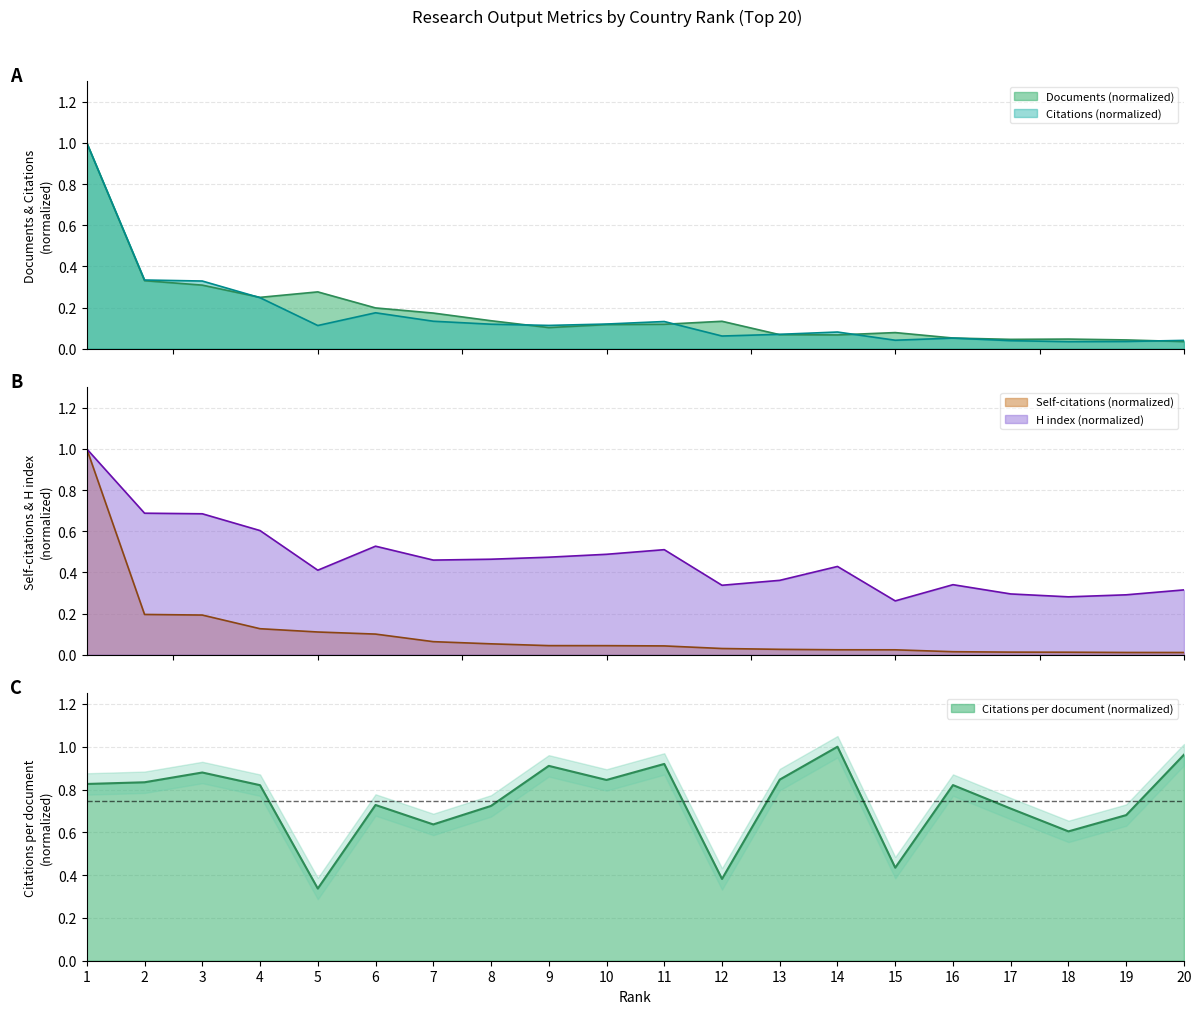

What is the greatest value displayed?

1.0